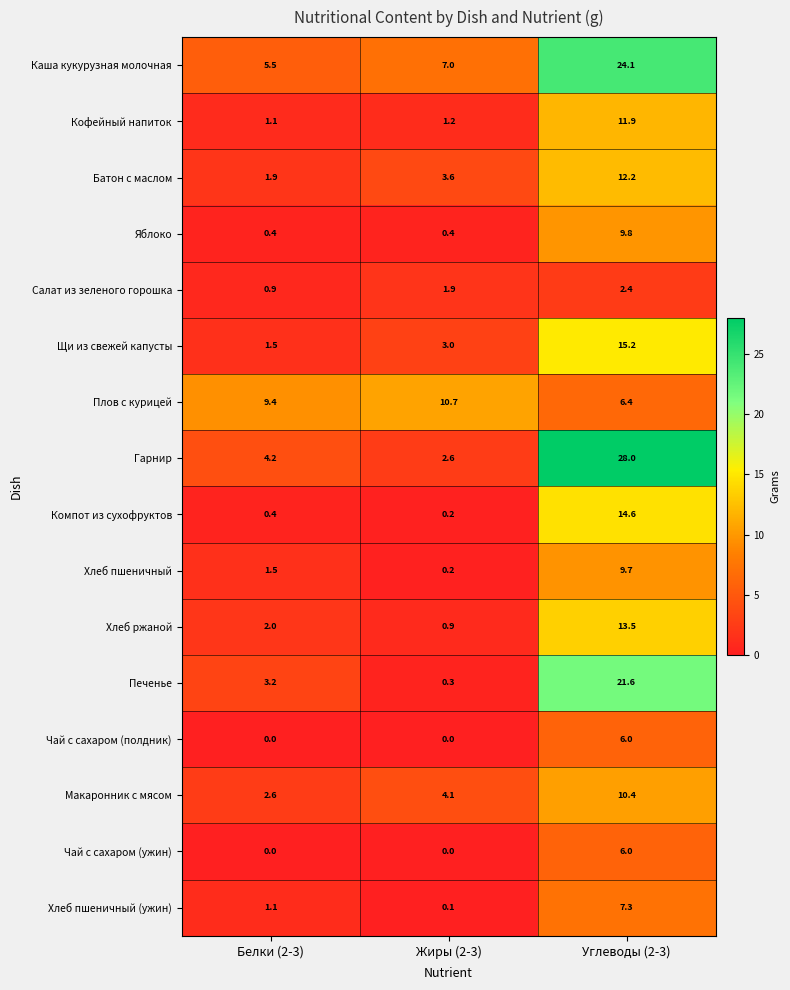

Rank the categories by Печенье value from lowest to highest.

Жиры (2-3), Белки (2-3), Углеводы (2-3)